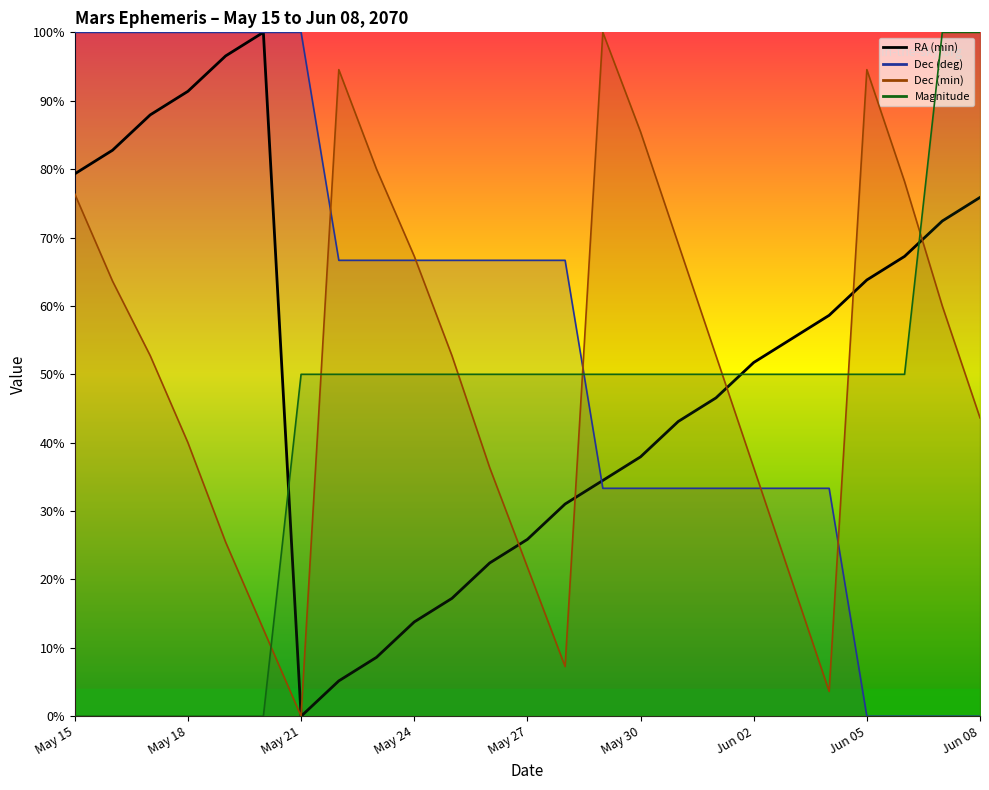

What is the label of the 9th point from the left?

May 23